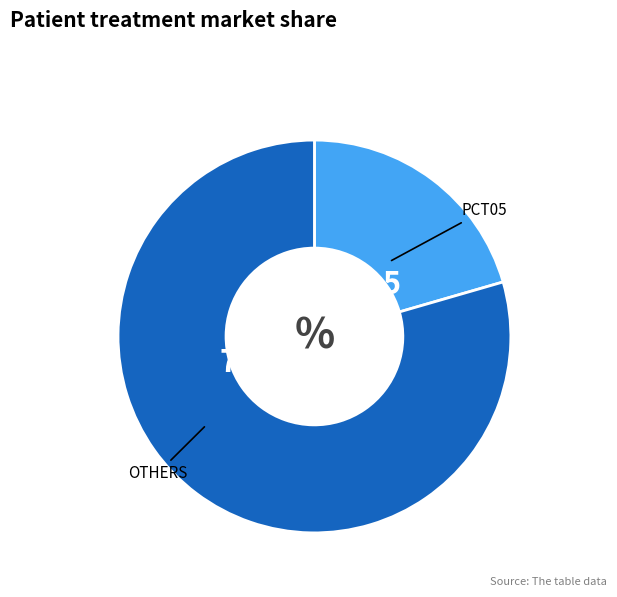

Does any single category account for the majority?

Yes